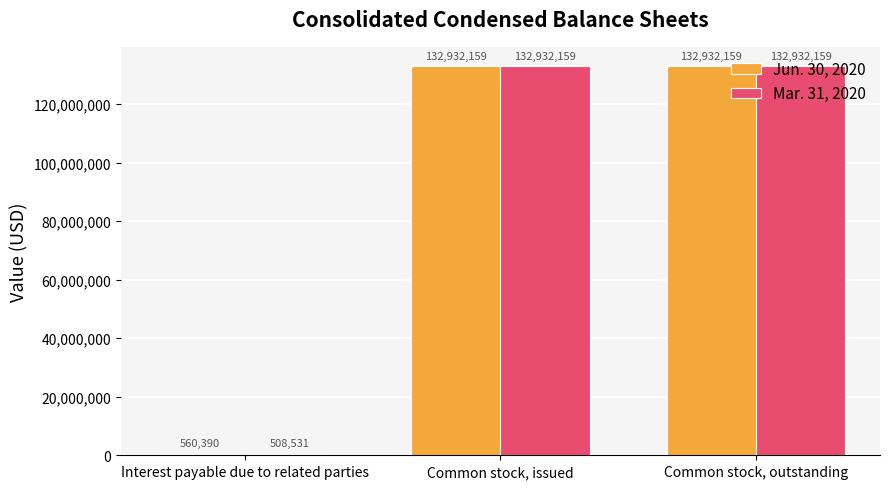

Which series has the widest spread of values?

Mar. 31, 2020